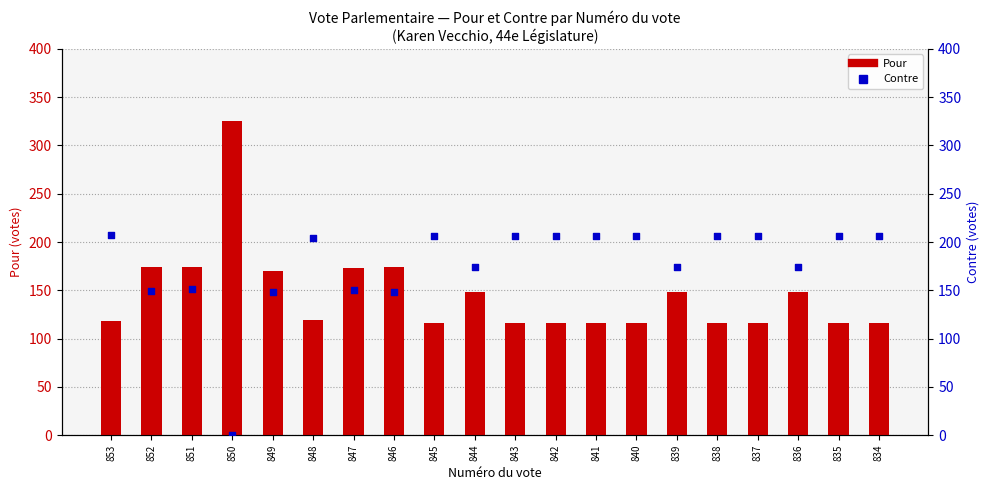

Which series contains the highest Y value?

Pour